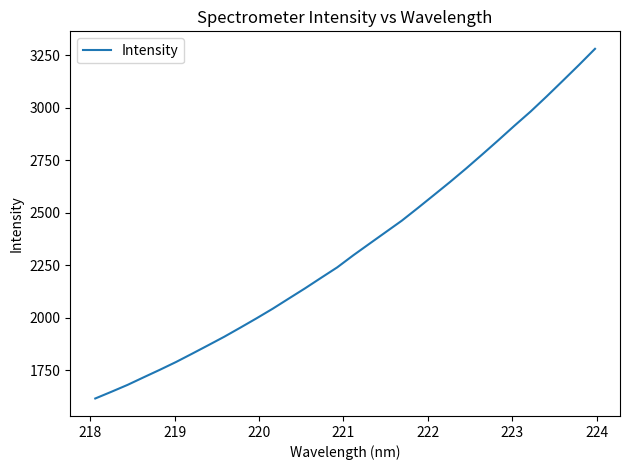

What is the smallest value displayed?

1616.3